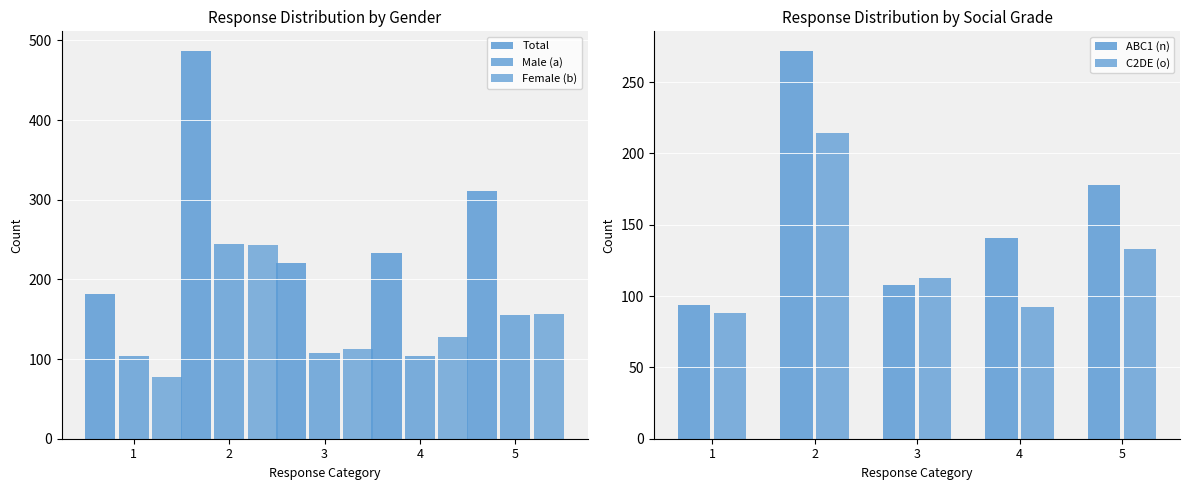

Reading left to right, what are all the values shown in this chart?

Total: 1=182	2=487	3=221	4=233	5=311
Male (a): 1=104	2=244	3=108	4=104	5=155
Female (b): 1=78	2=243	3=113	4=128	5=156
ABC1 (n): 1=94	2=272	3=108	4=141	5=178
C2DE (o): 1=88	2=214	3=113	4=92	5=133